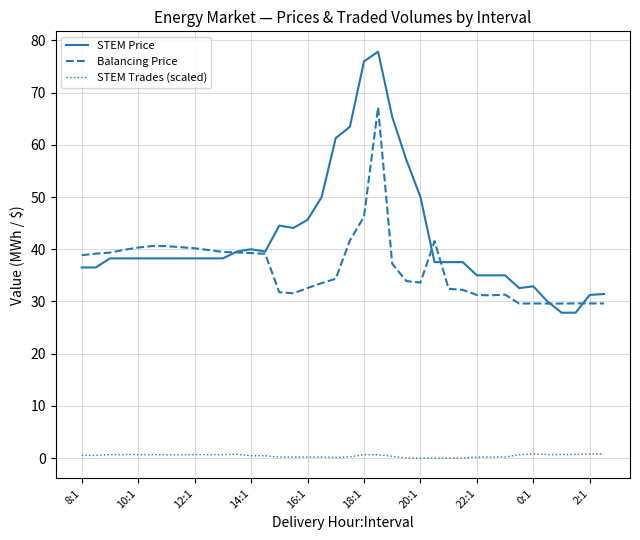

Which series has the largest range (max minus min)?

STEM Price